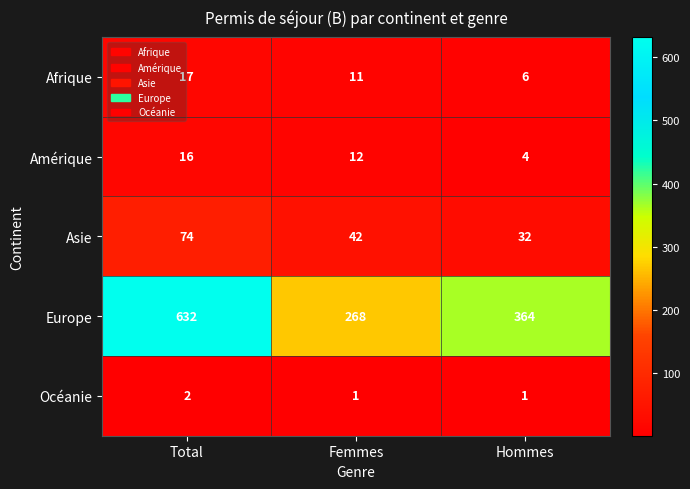

What is the difference between the maximum and second lowest values in the Europe series?

268